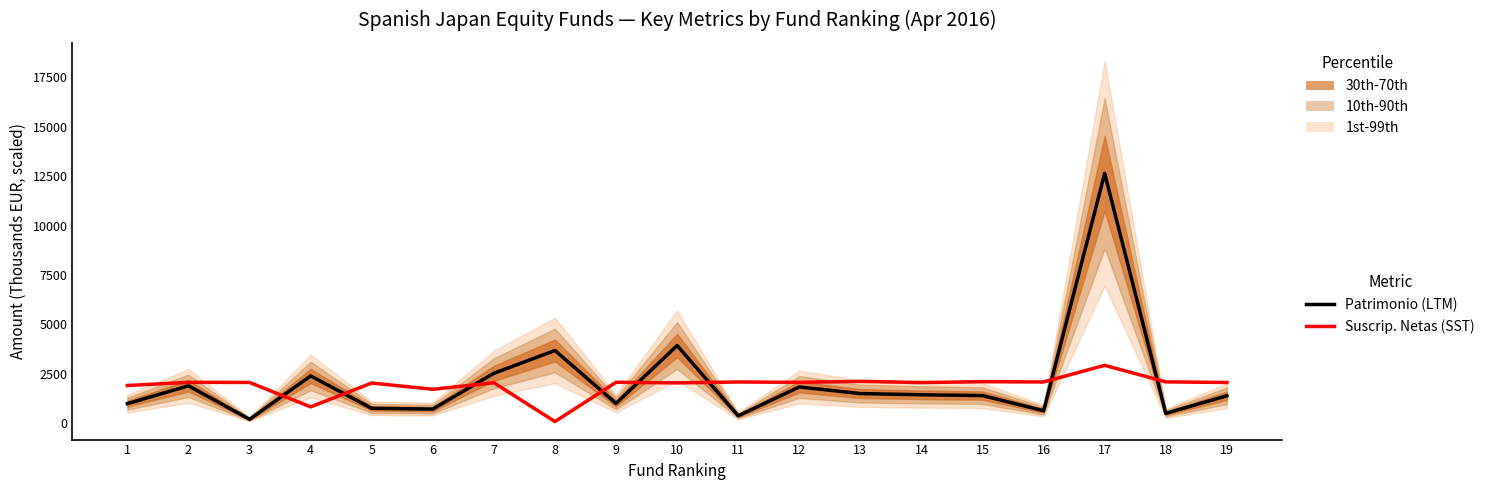

Rank the categories by Patrimonio (scaled) value from lowest to highest.

3, 11, 18, 16, 6, 5, 1, 9, 19, 15, 14, 13, 12, 2, 4, 7, 8, 10, 17